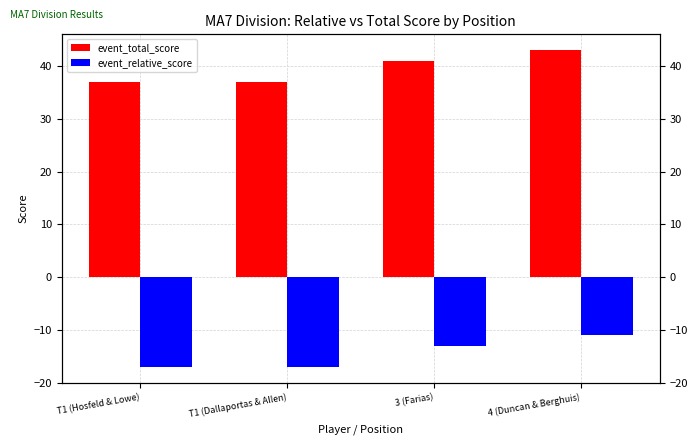

At which label does event_relative_score first exceed -13?

4 (Duncan & Berghuis)